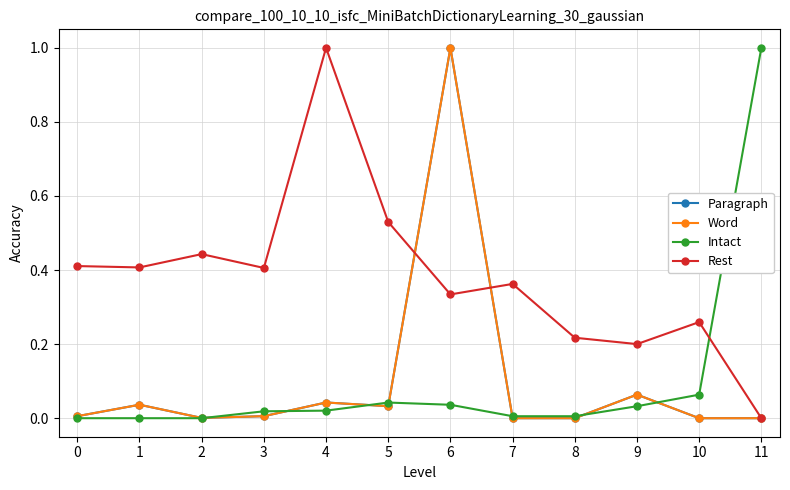

What is the difference between the maximum and minimum values in the Intact series?

1.0